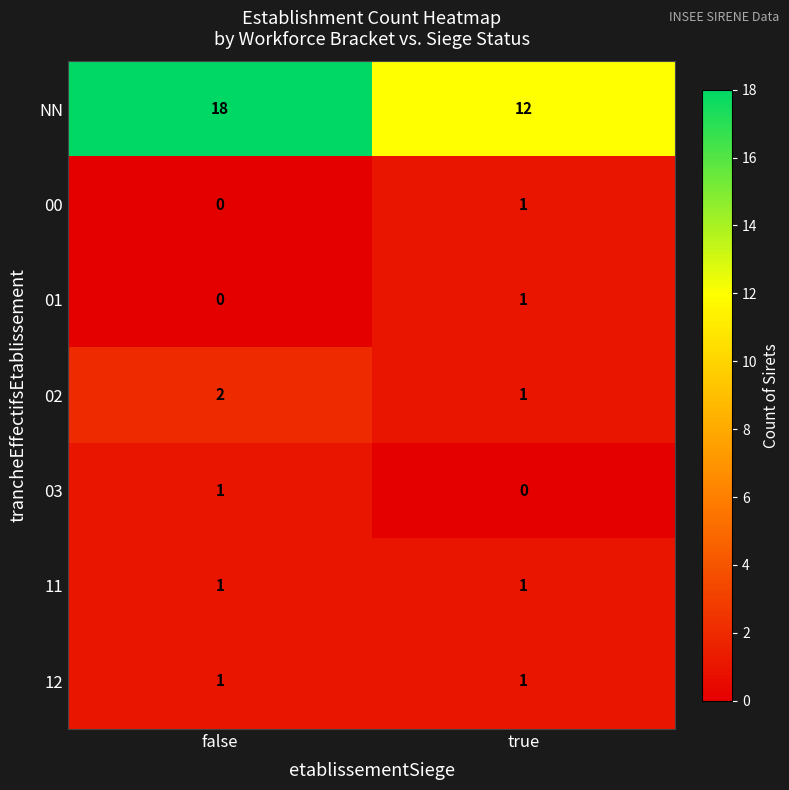

Which series has the largest total across all categories?

NN